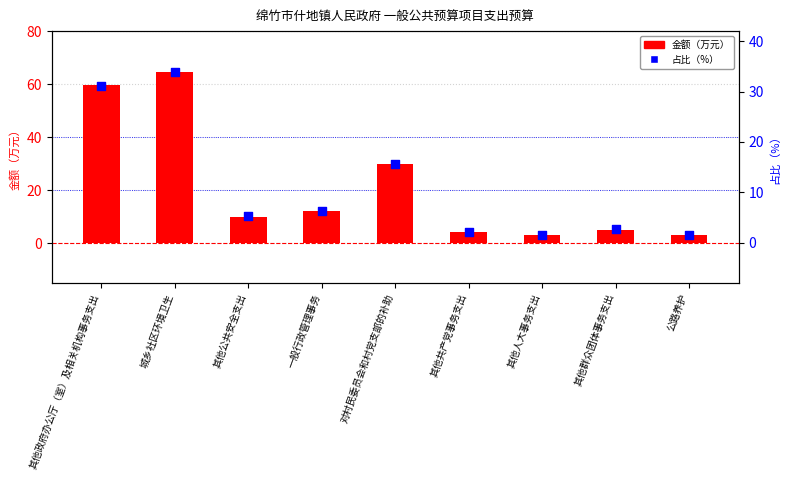

At how many categories does at least one series exceed 29?

3